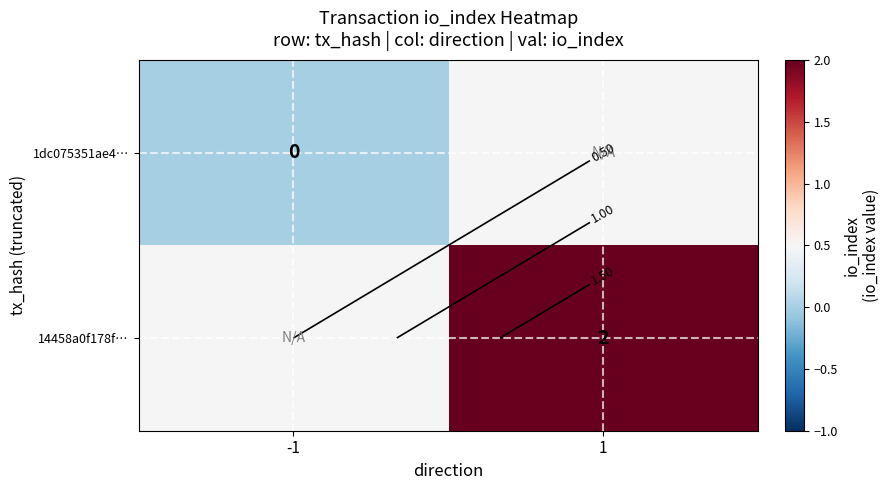

At which category does the chart reach its peak across all series?

1